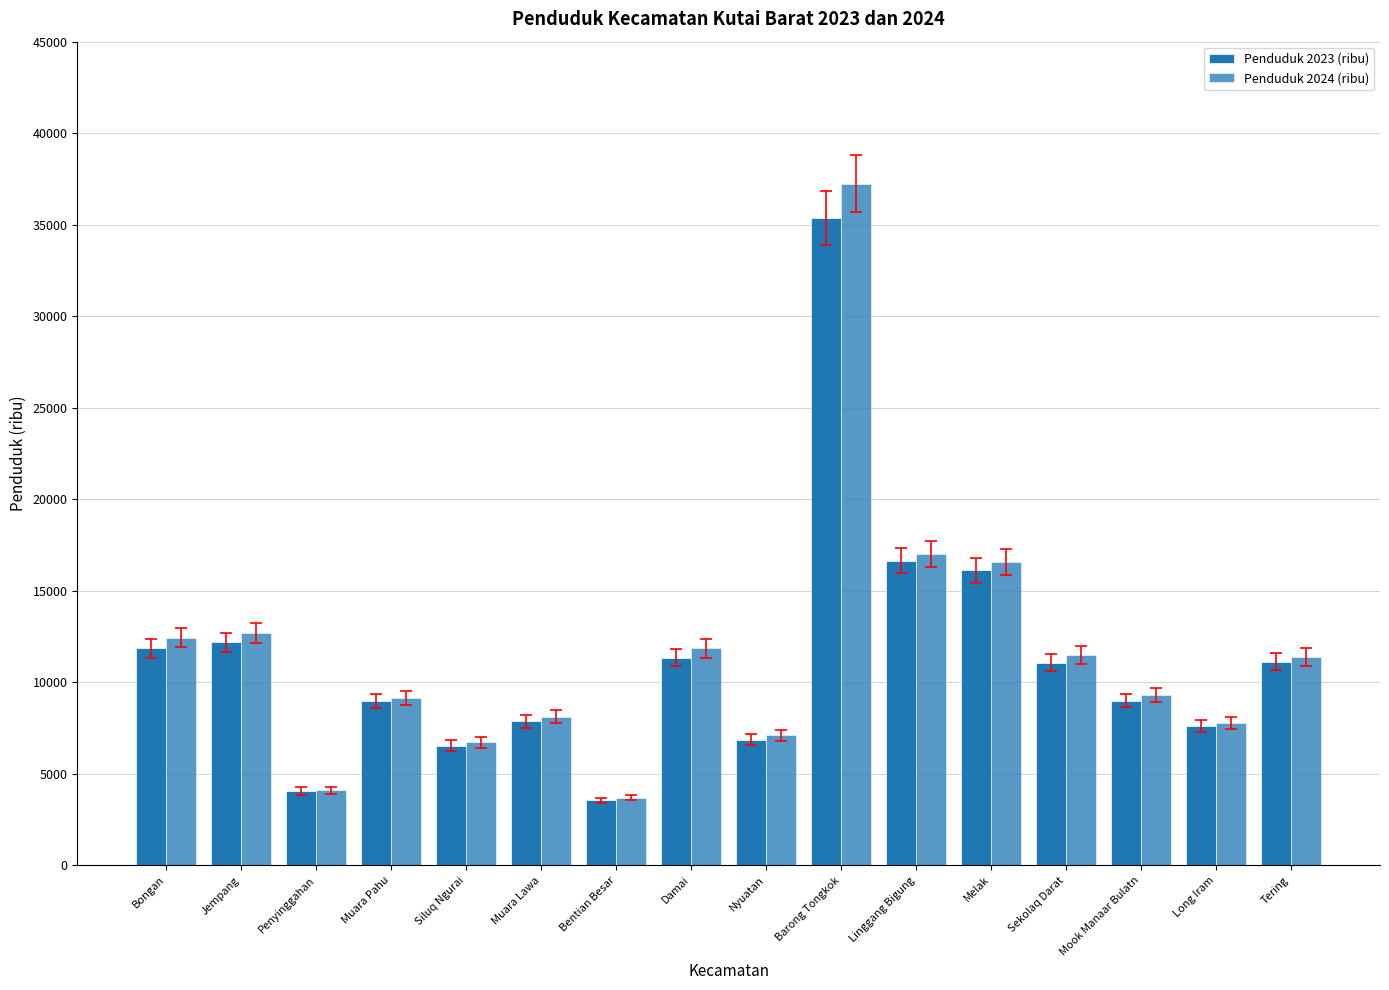

Where does the Penduduk 2024 (ribu) series first go above 11367?

Bongan